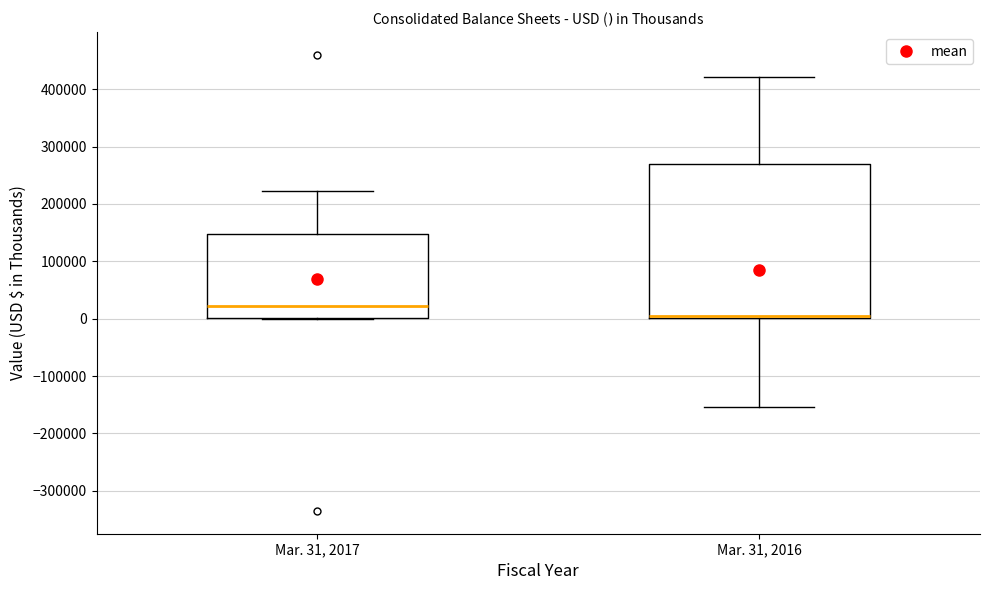

Which box has the highest median line?

Mar. 31, 2017